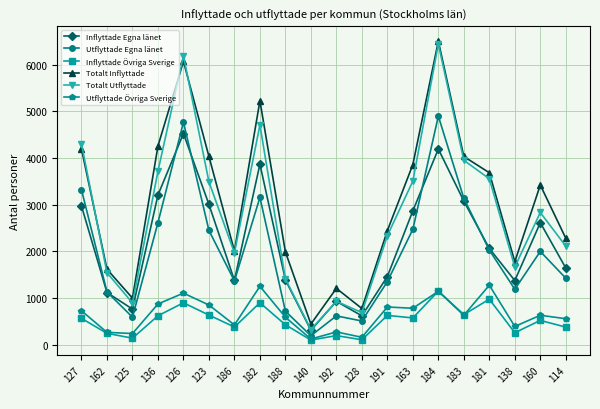

Where is Totalt Utflyttade nearest to the value 3385?

123